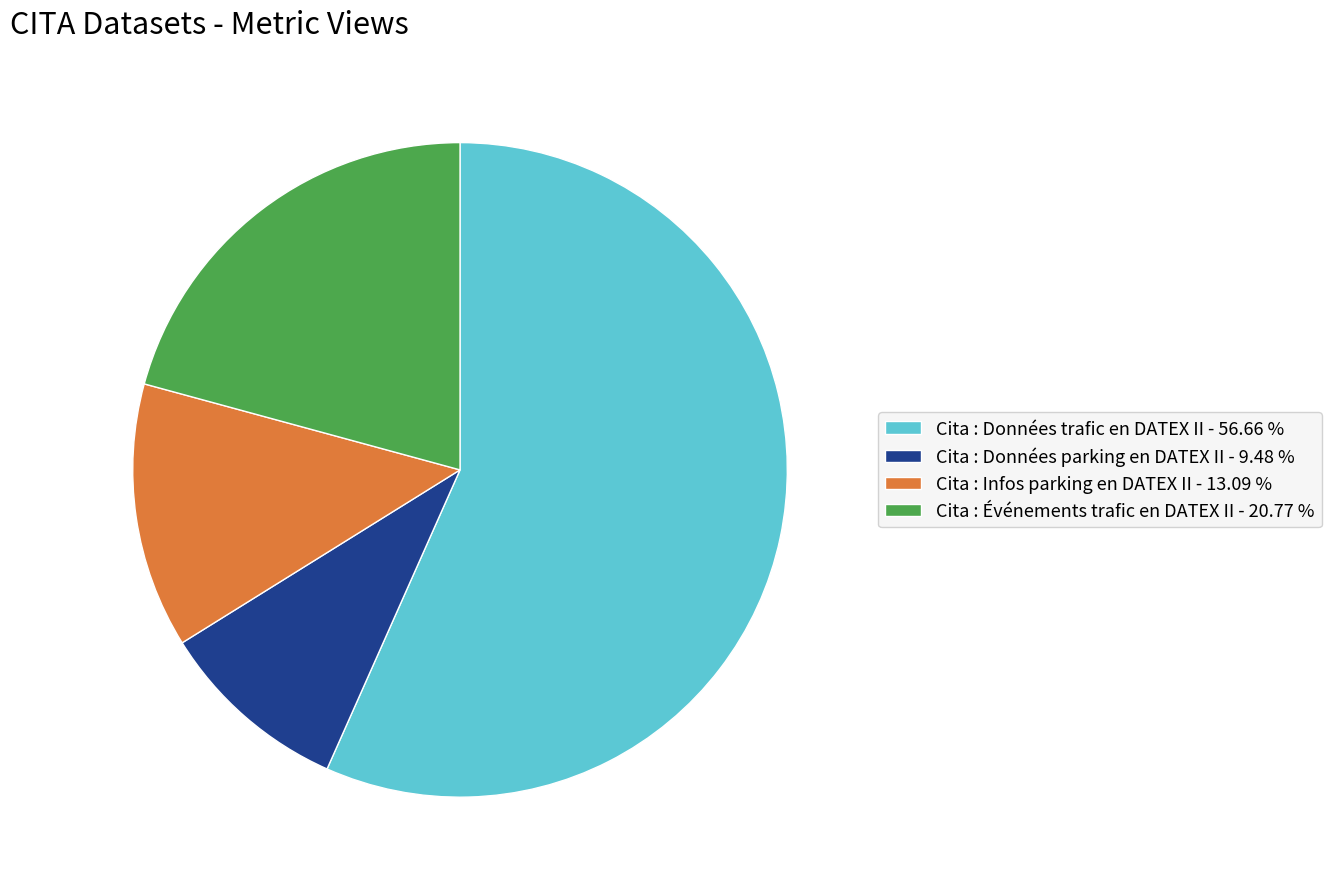

Which category has the biggest portion of the pie?

Cita : Données trafic en DATEX II